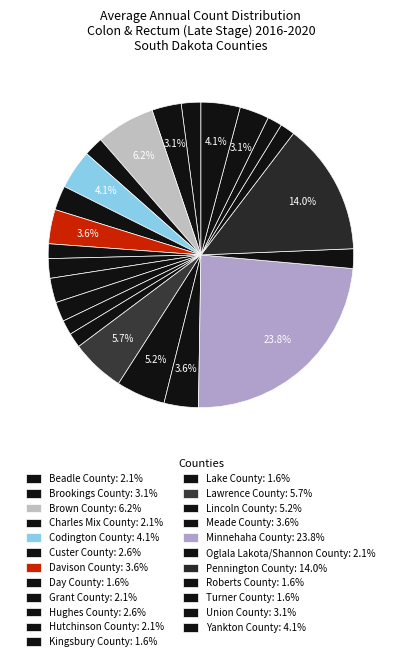

Count the number of slices in the pie.

23